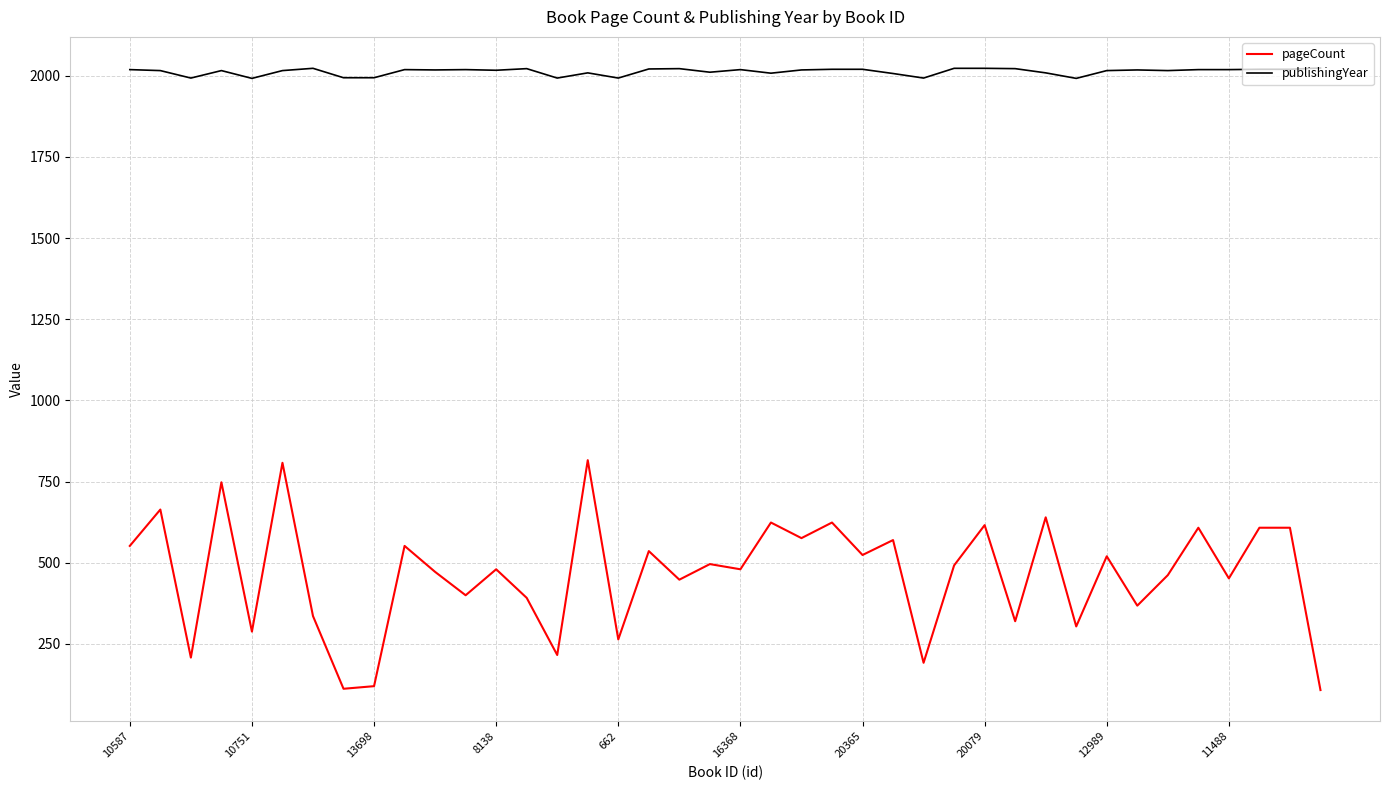

Which series has the widest spread of values?

pageCount